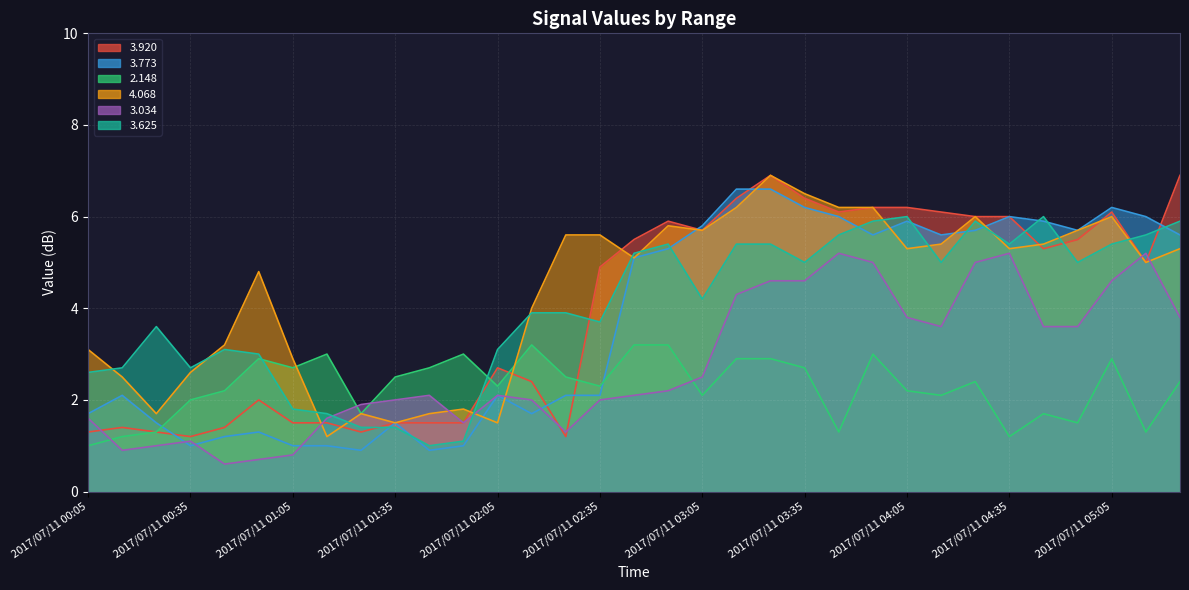

Which series changed the most between 2017/07/11 03:15 and 2017/07/11 04:25?

3.773